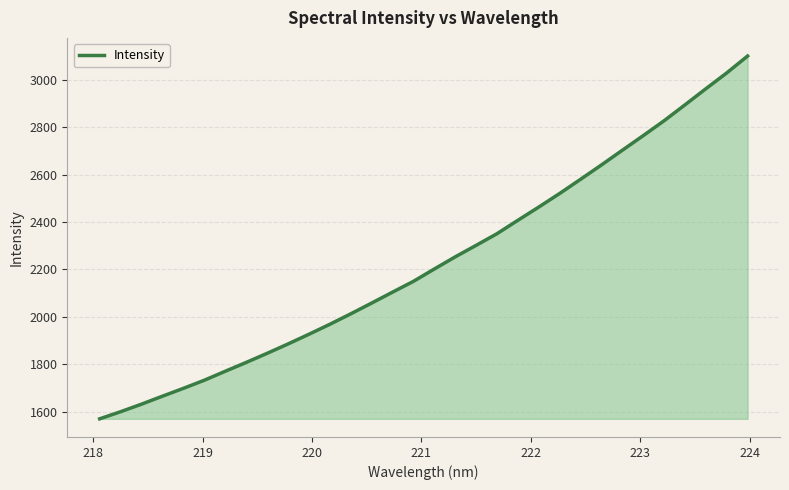

What is the difference between the maximum and minimum values?

1531.8